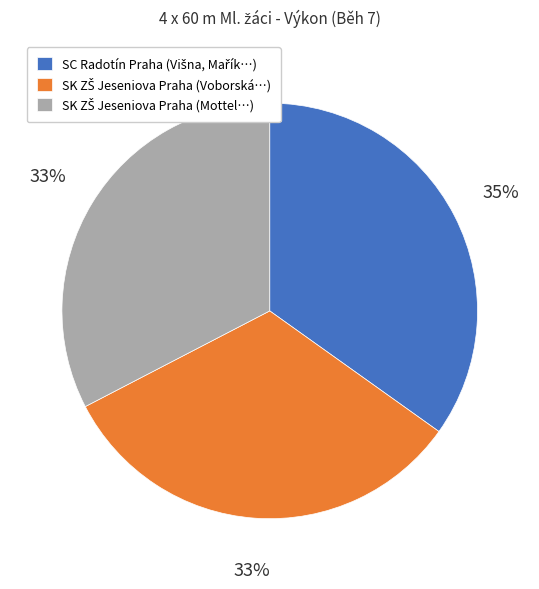

Does any single category account for the majority?

No